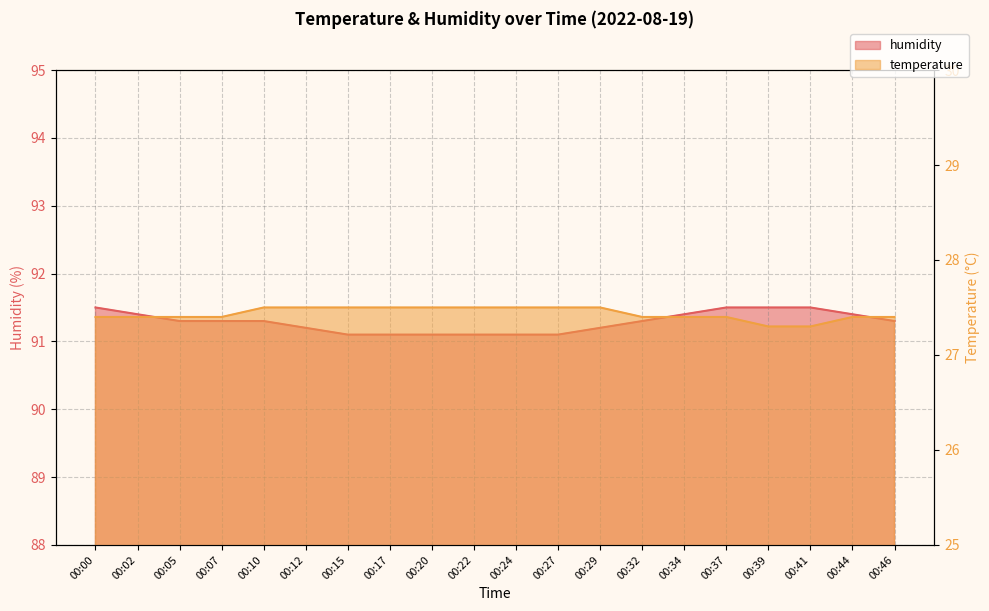

What is the total value across all series at 00:05?

118.7